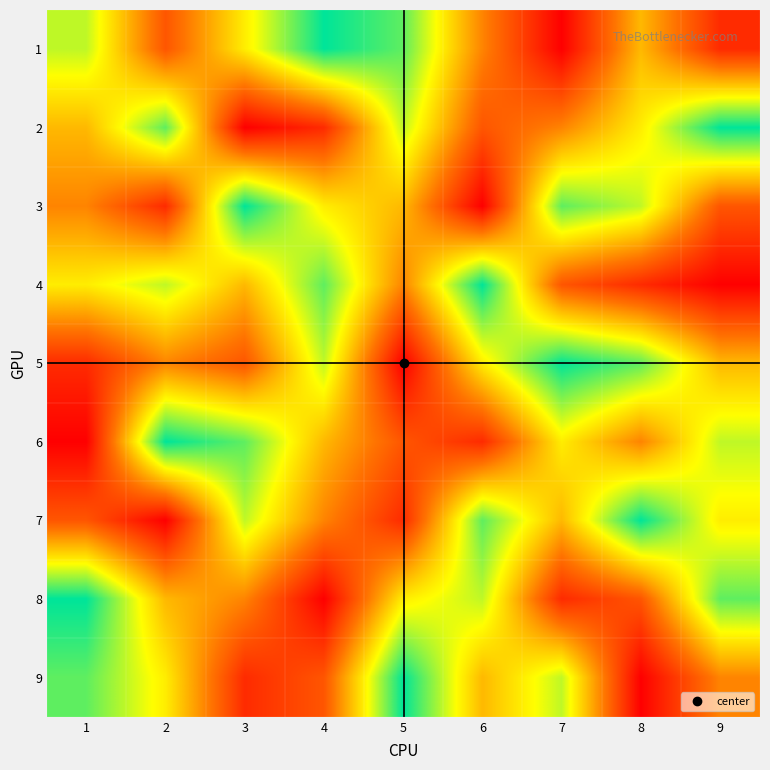

At which category is the sum across all series the highest?

1